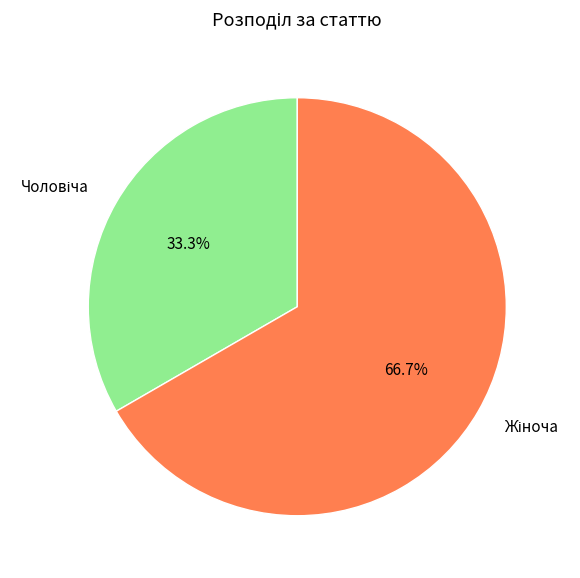

The Жіноча slice represents 67% of the pie. True or false?

True